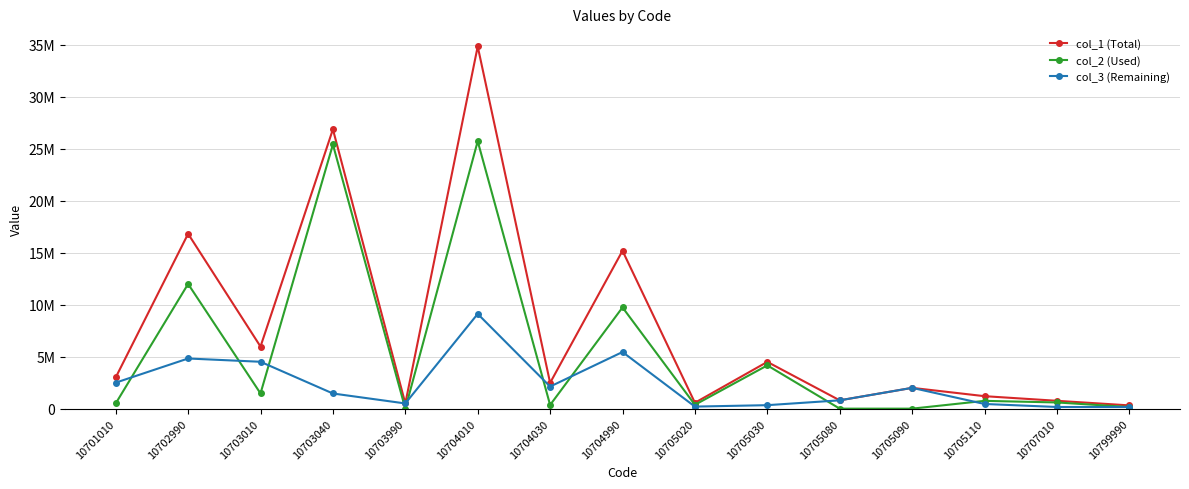

True or false: col_1 (Total) has more than 2 interior local peaks.

True